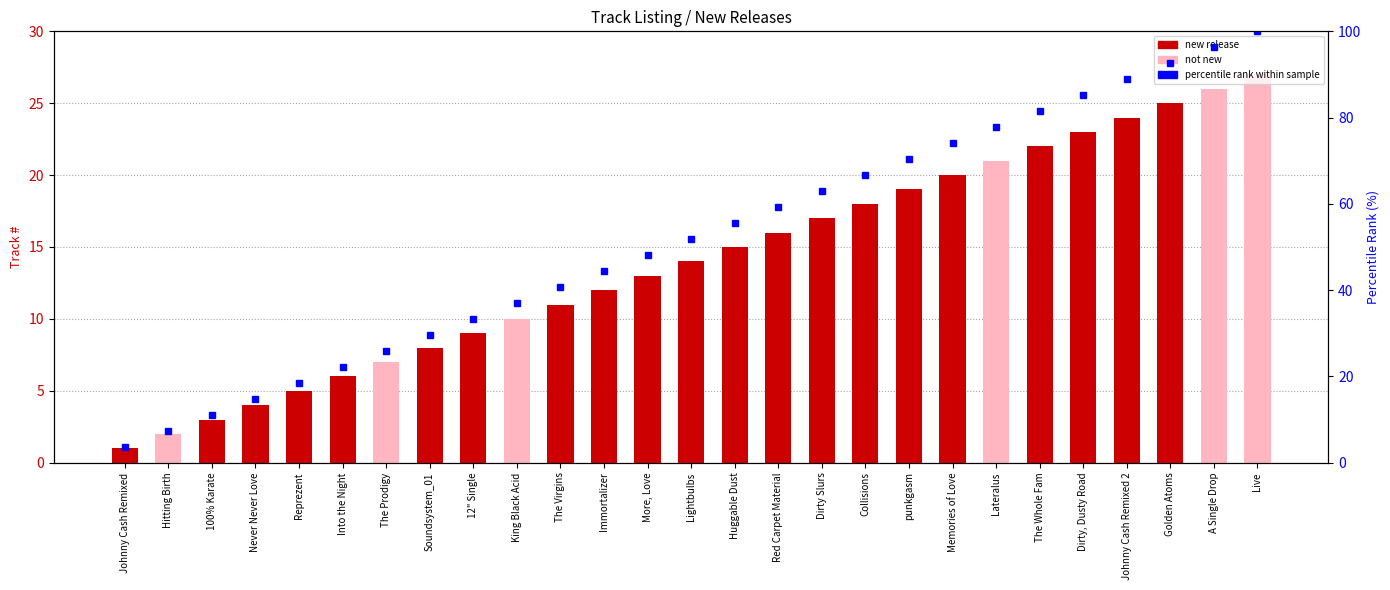

Rank the categories by value from highest to lowest.

Live, A Single Drop, Golden Atoms, Johnny Cash Remixed 2, Dirty, Dusty Road, The Whole Fam, Lateralus, Memories of Love, punkgasm, Collisions, Dirty Slurs, Red Carpet Material, Huggable Dust, Lightbulbs, More, Love, Immortalizer, The Virgins, King Black Acid, 12" Single, Soundsystem_01, The Prodigy, Into the Night, Reprezent, Never Never Love, 100% Karate, Hitting Birth, Johnny Cash Remixed